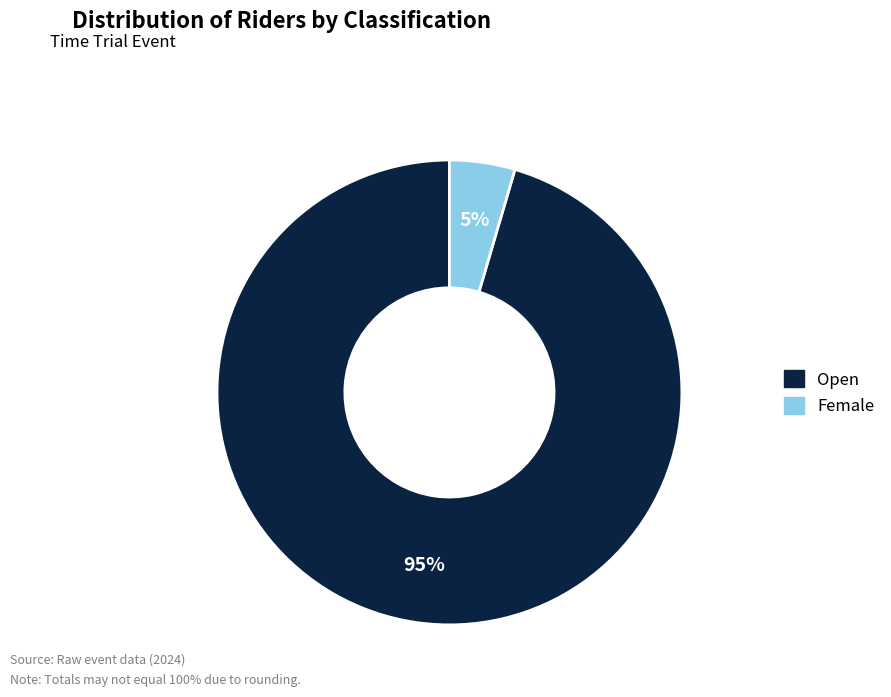

How many slices are in this pie chart?

2